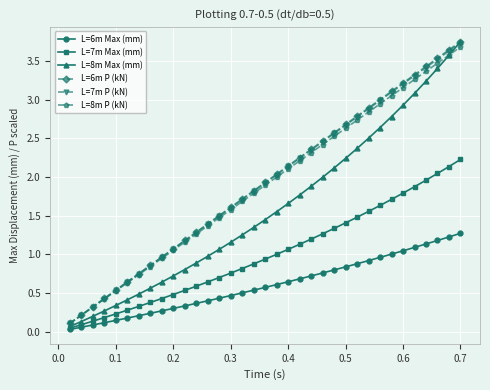

True or false: L=8m P (kN) has more than 1 interior local peaks.

False